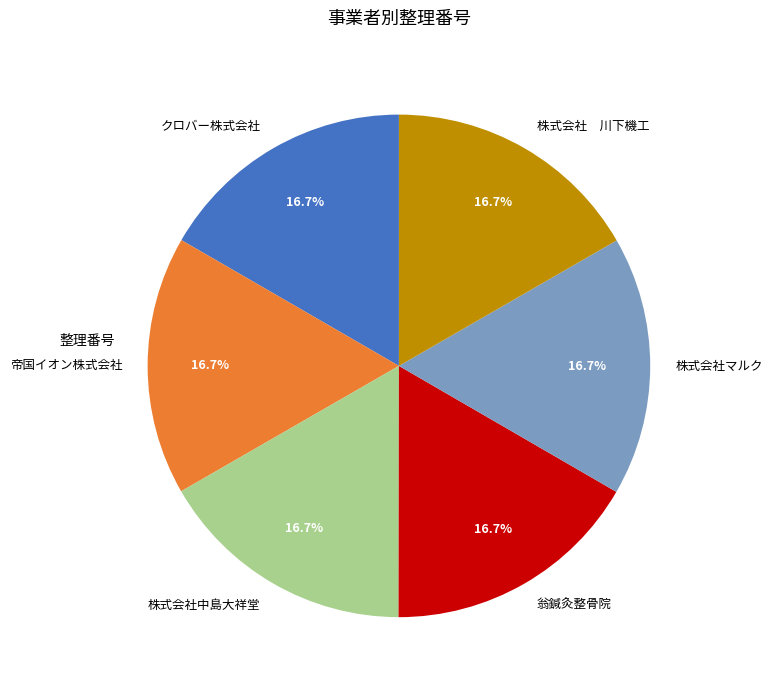

Is there any slice that represents more than half of the pie?

No